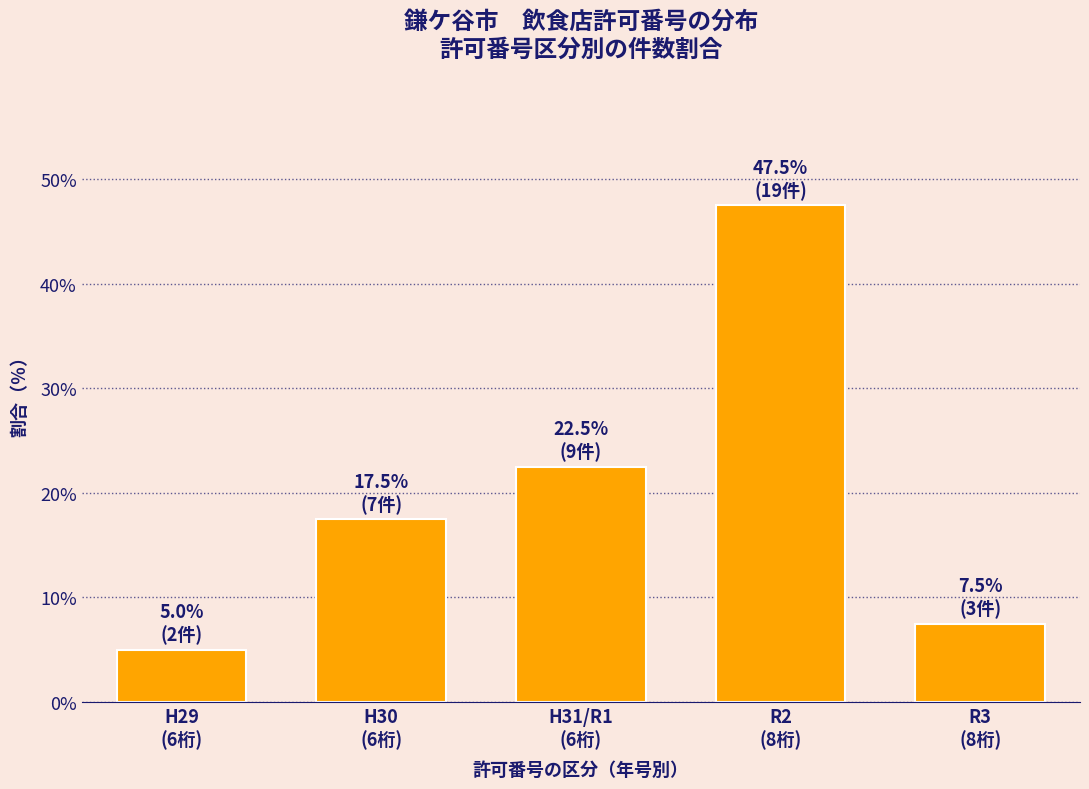

Reading left to right, list all the values displayed in this chart.

5.0	17.5	22.5	47.5	7.5